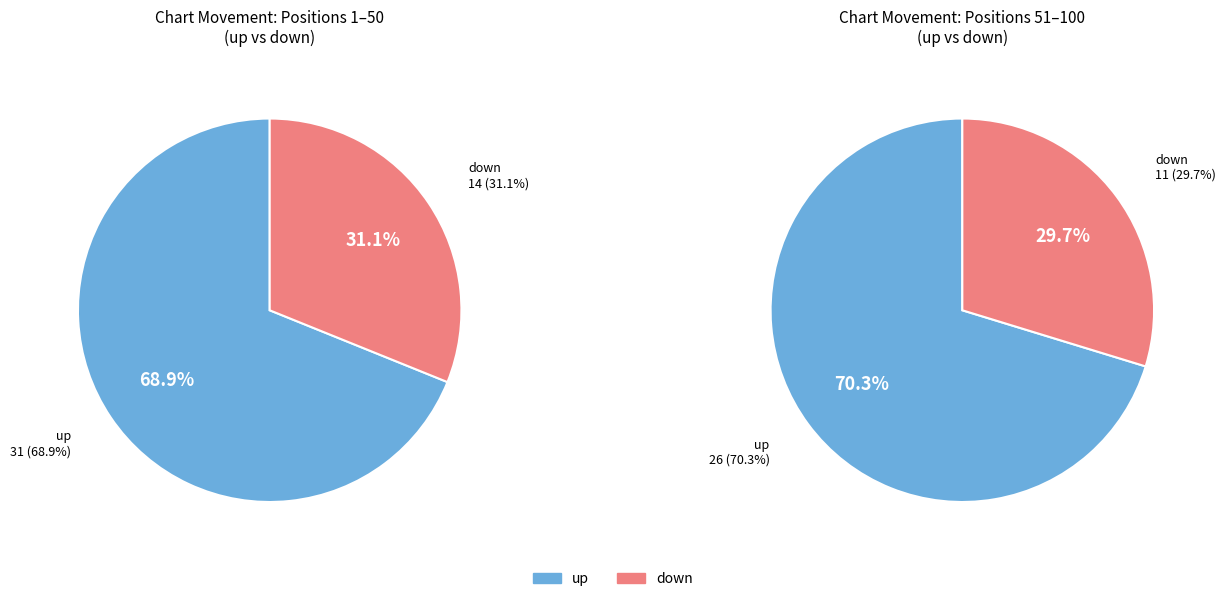

Is the sum of - and up greater than half?

Yes